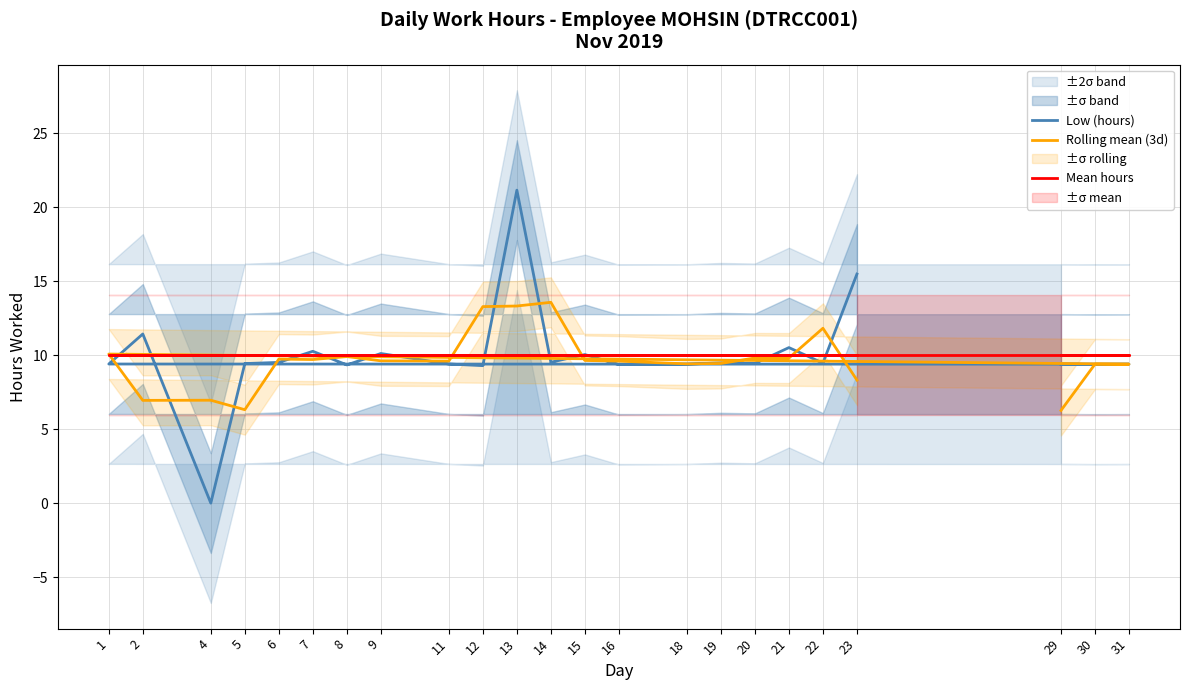

Is this an area chart (filled region under the line)?

No